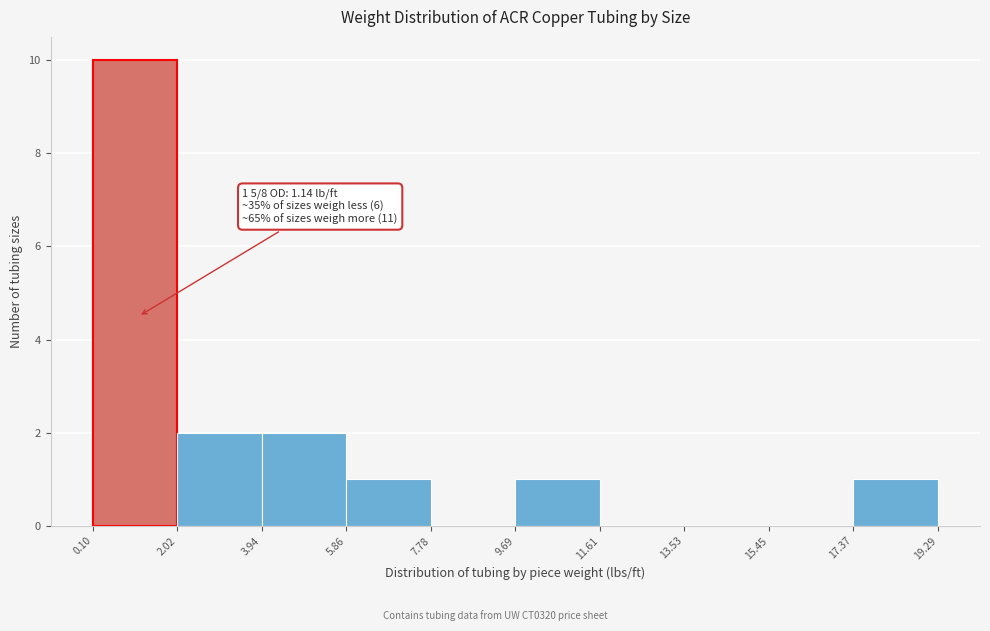

Over which range of the x-axis is the bar tallest?

0.10 to 2.02